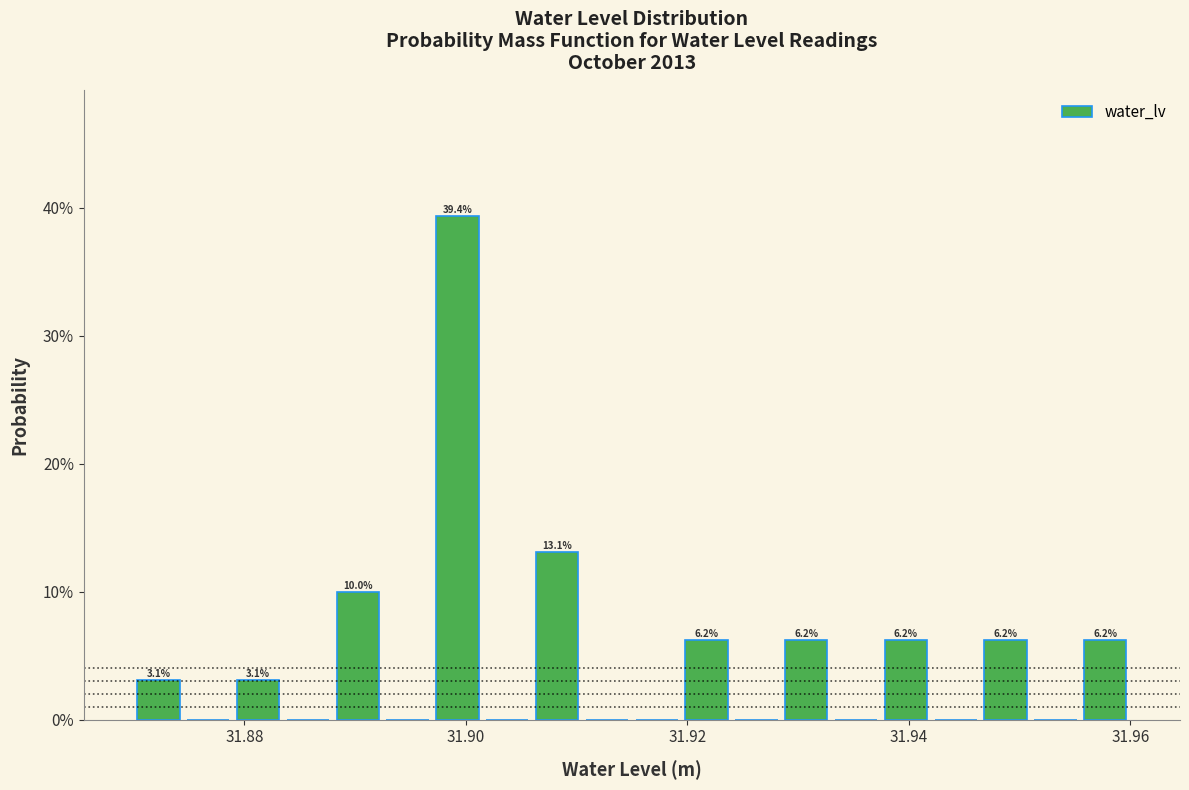

Around what value on the x-axis is the tallest bar? Give the approximate position of its centre, as read against the axis.

31.900